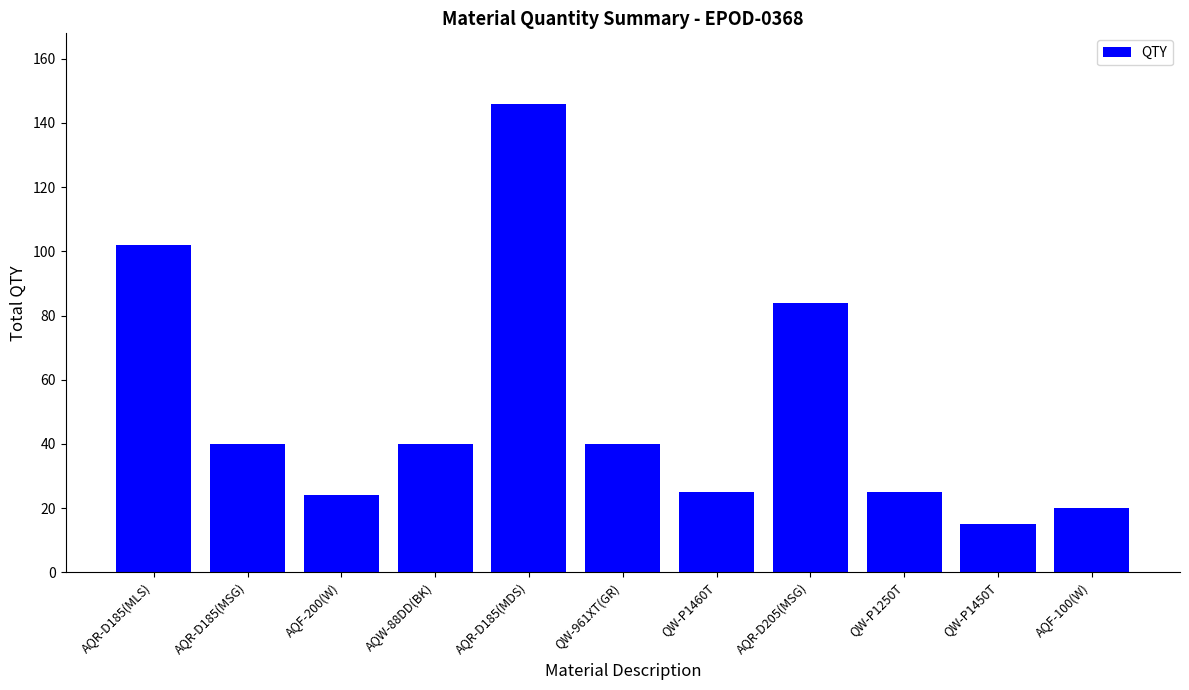

Reading right to left, transcribe all the data shown in this chart.

20	15	25	84	25	40	146	40	24	40	102